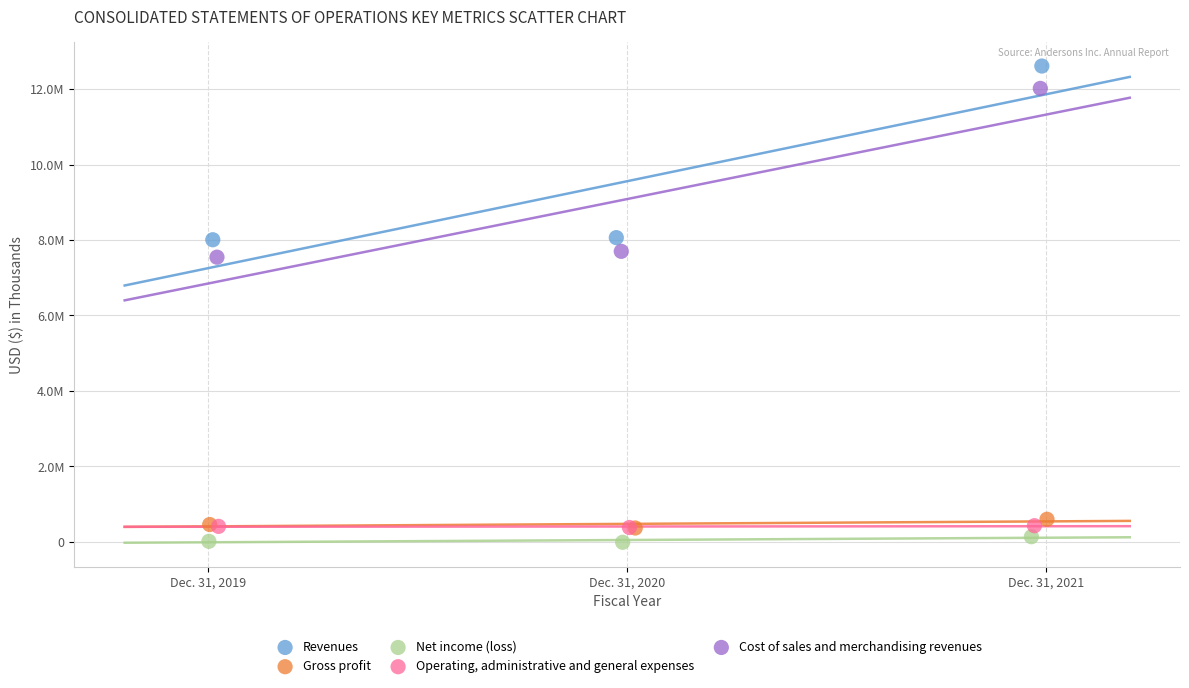

What are all the series names shown in the legend?

Revenues, Gross profit, Net income (loss), Operating, administrative and general expenses, Cost of sales and merchandising revenues